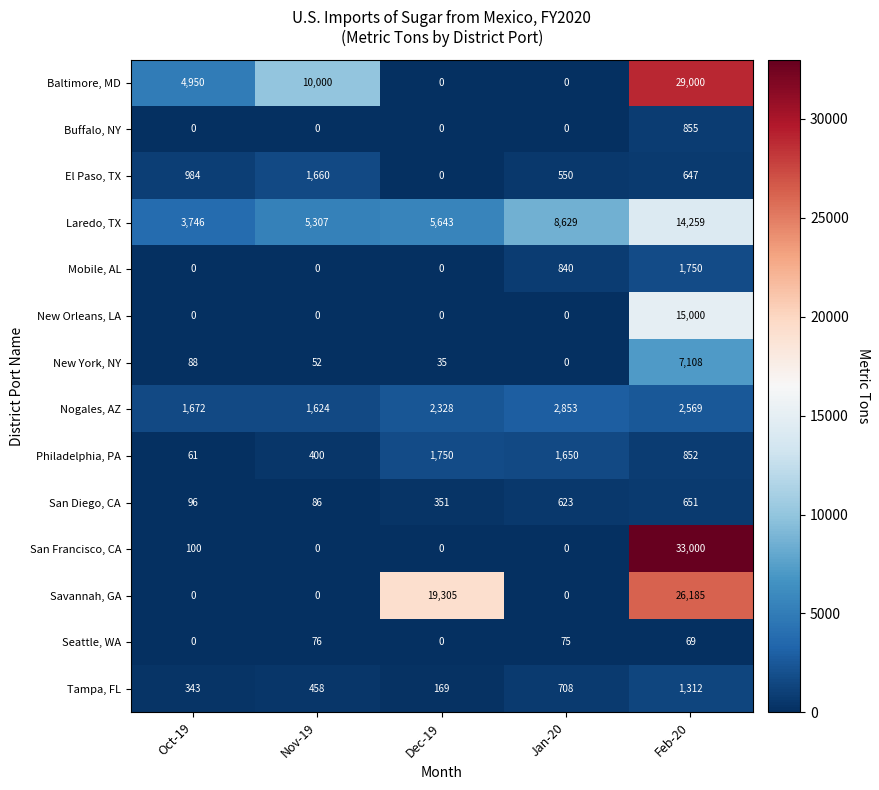

At which category is the sum across all series the highest?

Feb-20